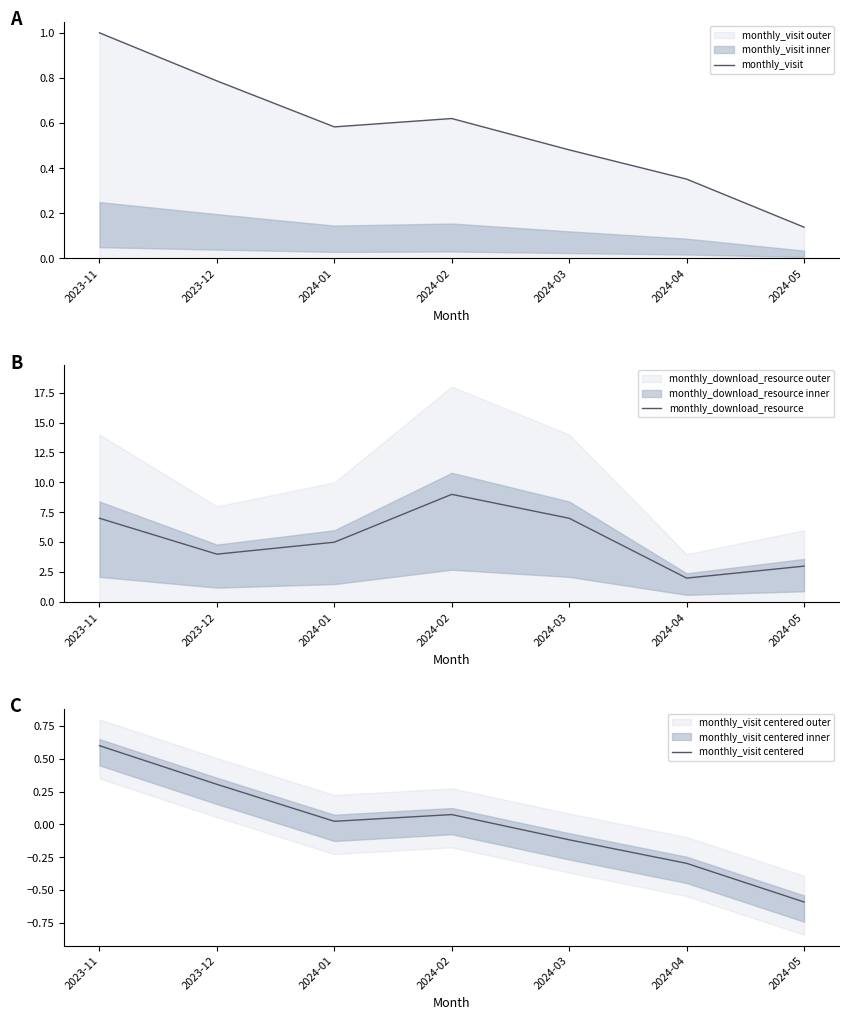

Read the monthly_visit centered value at 2023-11.

0.6